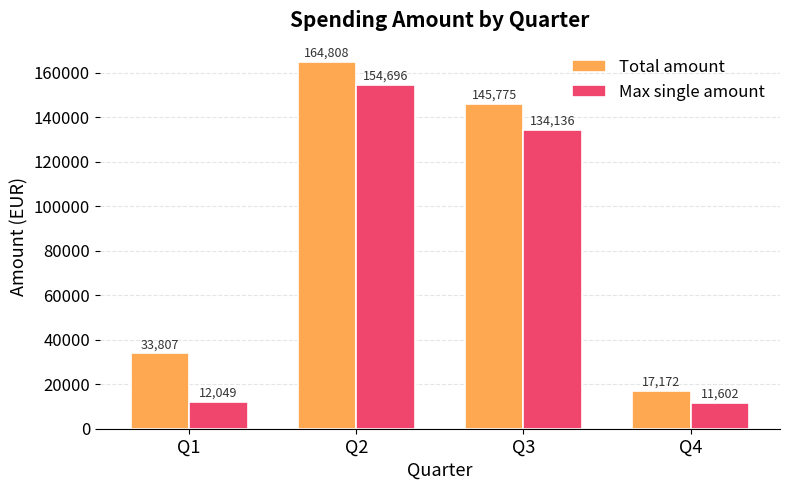

List the series in order of their overall mean, lowest first.

Max single amount, Total amount